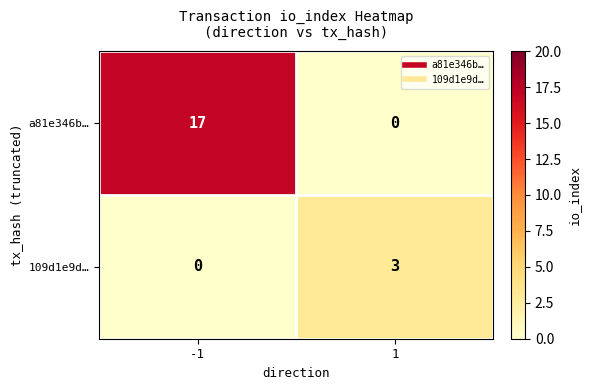

List the series in order of their peak value, lowest first.

109d1e9d…, a81e346b…